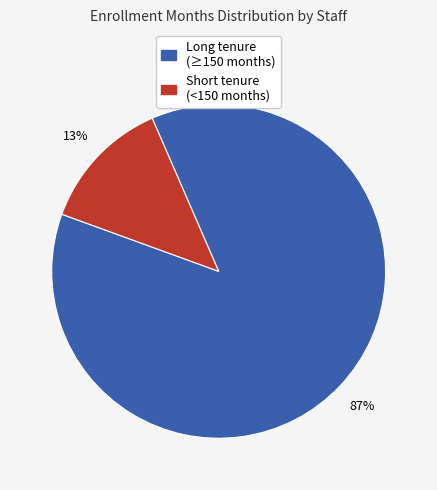

To the nearest percent, what is the average slice percentage?

50%